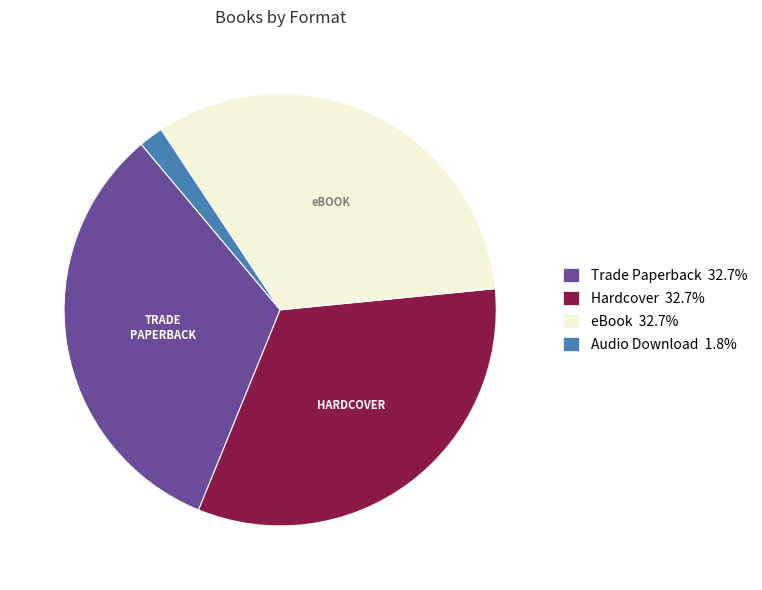

Is the sum of eBook 32.7% and Hardcover 32.7% greater than half?

Yes